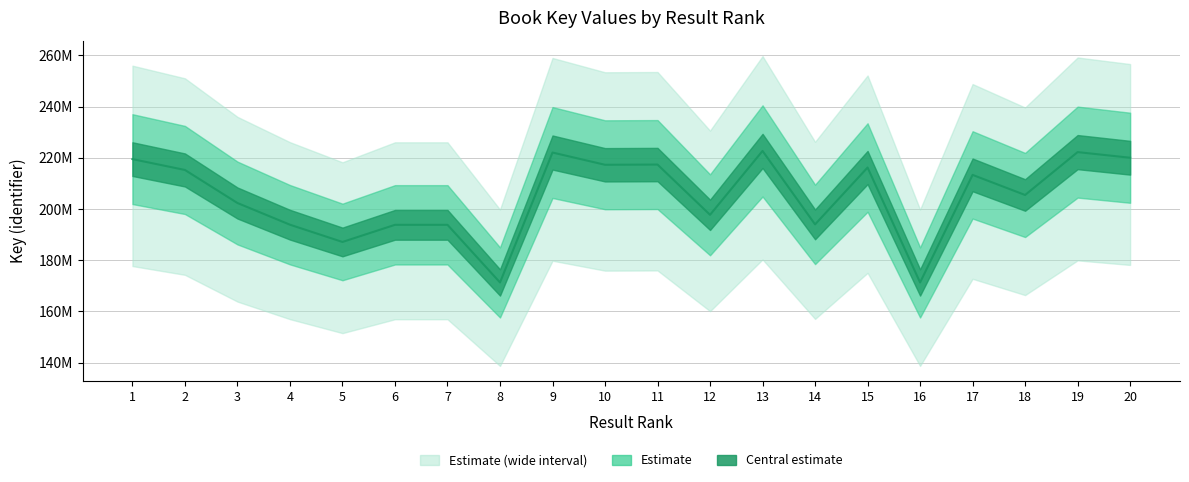

How many categories are shown in the chart?

20